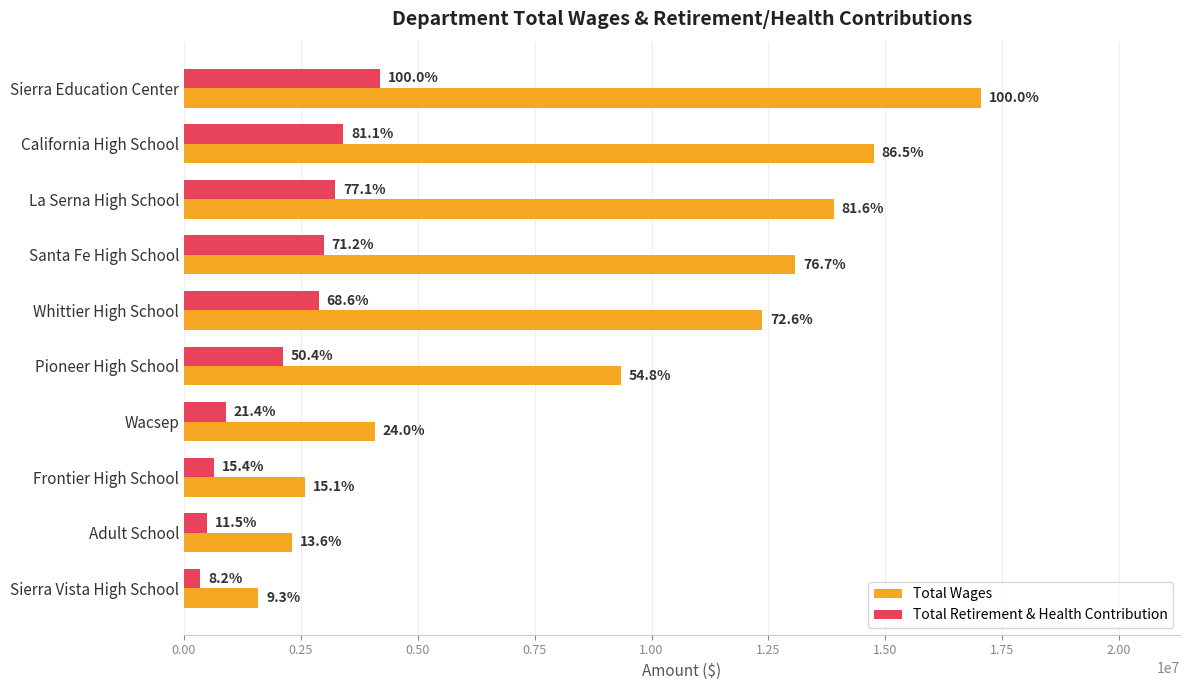

Reading right to left, what are all the values shown in this chart?

Total Wages: 1587502	2315357	2581974	4082995	9345564	12370264	13073110	13900853	14749542	17043072
Total Retirement & Health Contribution: 344032	482531	644069	896840	2114361	2877228	2987323	3234325	3403741	4195532